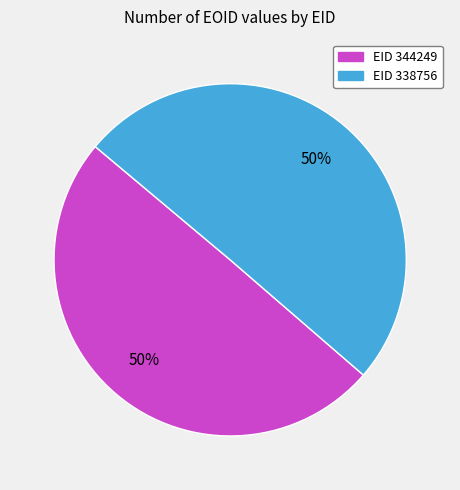

Count the number of slices in the pie.

2